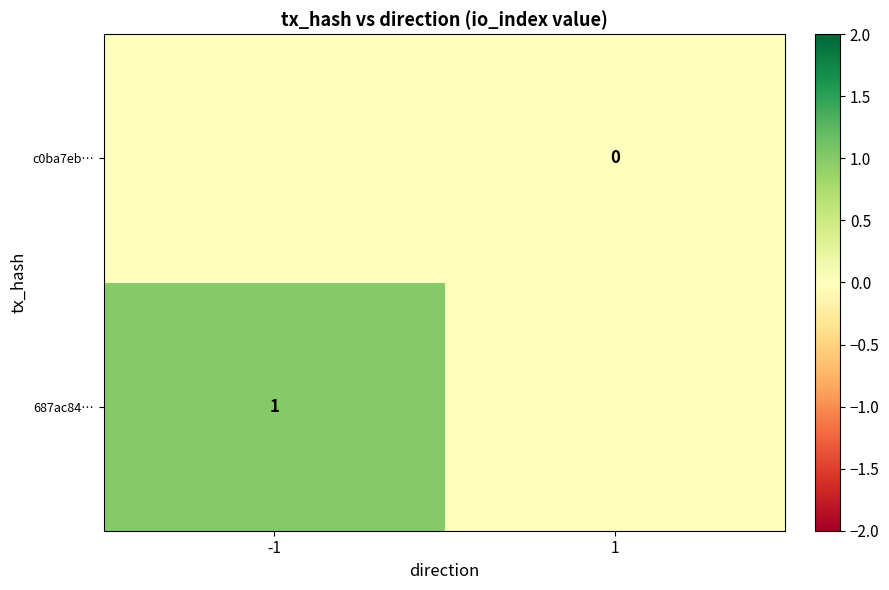

The 687ac84… series shows 2 at -1. True or false?

False